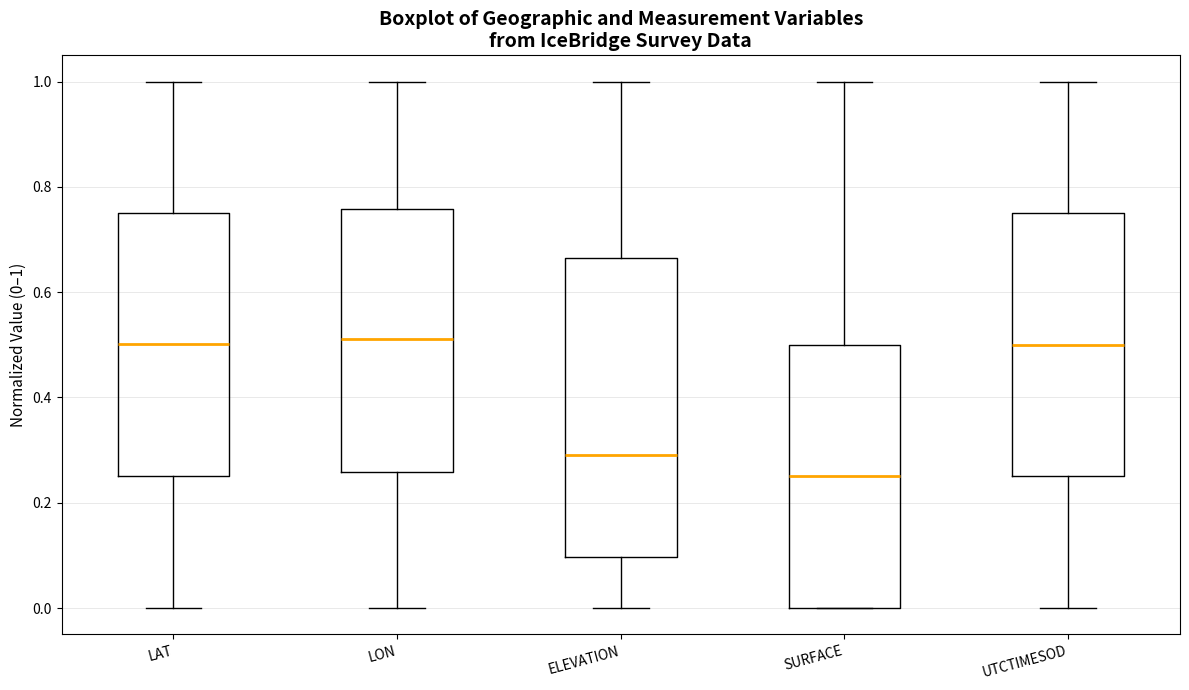

Where does the lower whisker of the box for ELEVATION end on the y-axis? The values are not printed on the chart, so give them approximately, as read against the axis.

0.00